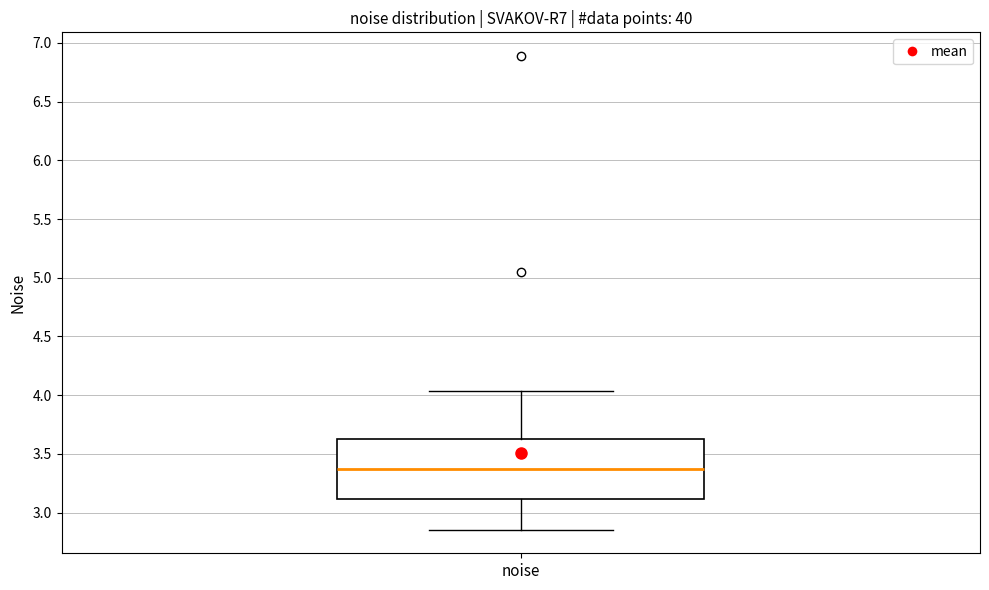

Where does the lower whisker of the box for noise end on the y-axis? The values are not printed on the chart, so give them approximately, as read against the axis.

2.85